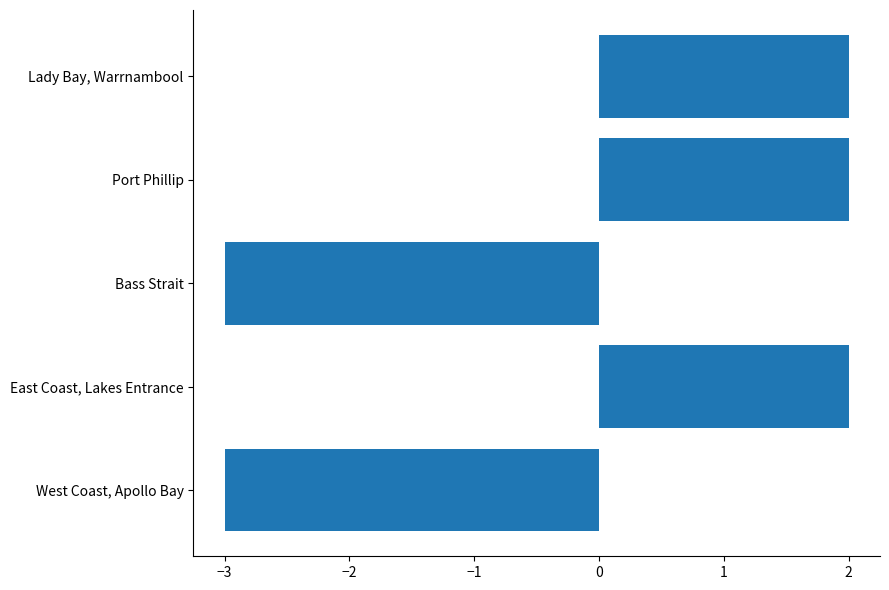

What is the greatest value displayed?

2